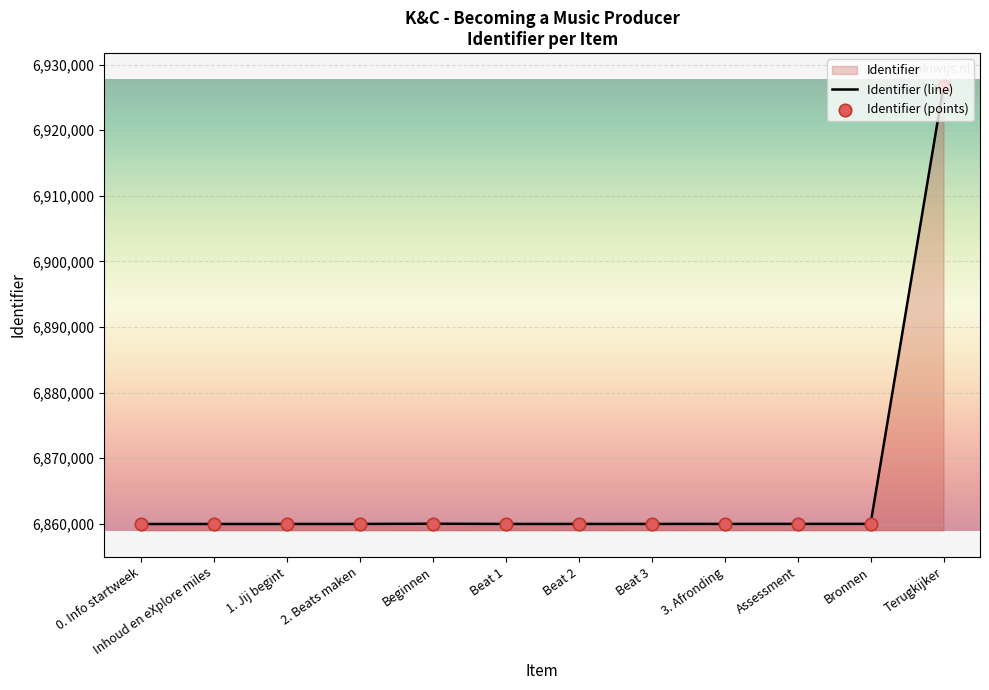

At how many categories does at least one series exceed 6893927?

1